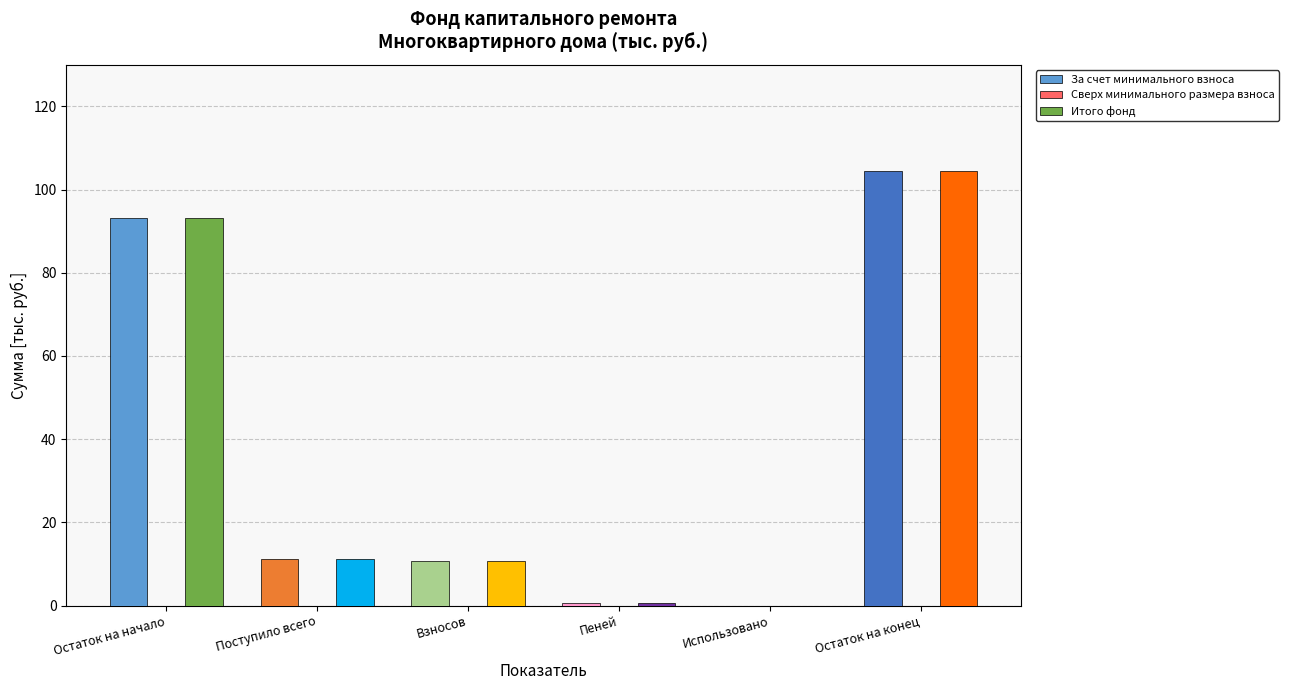

Are the bars horizontal?

No